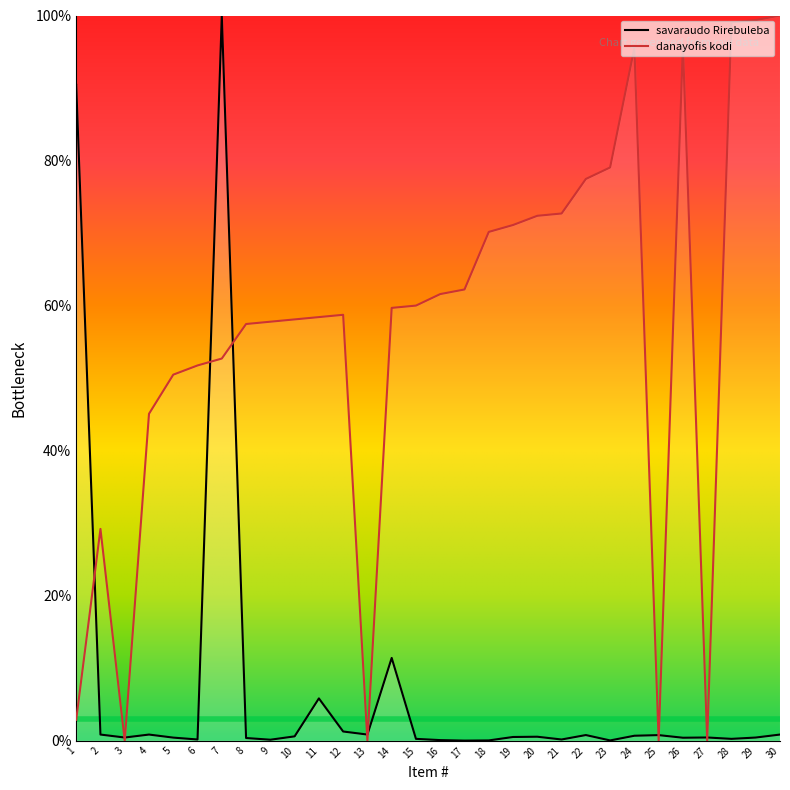

After their last crossing, which series has the higher values: savaraudo Rirebuleba or danayofis kodi?

danayofis kodi